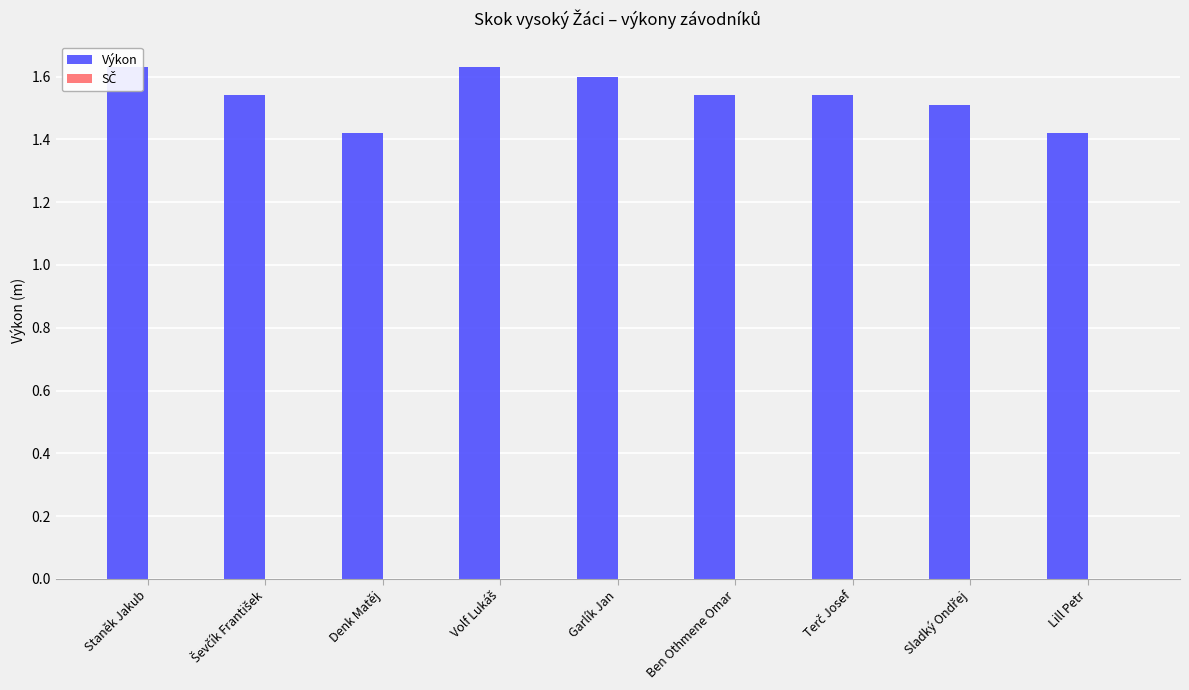

What is the difference between the maximum and minimum values in the Výkon series?

0.2